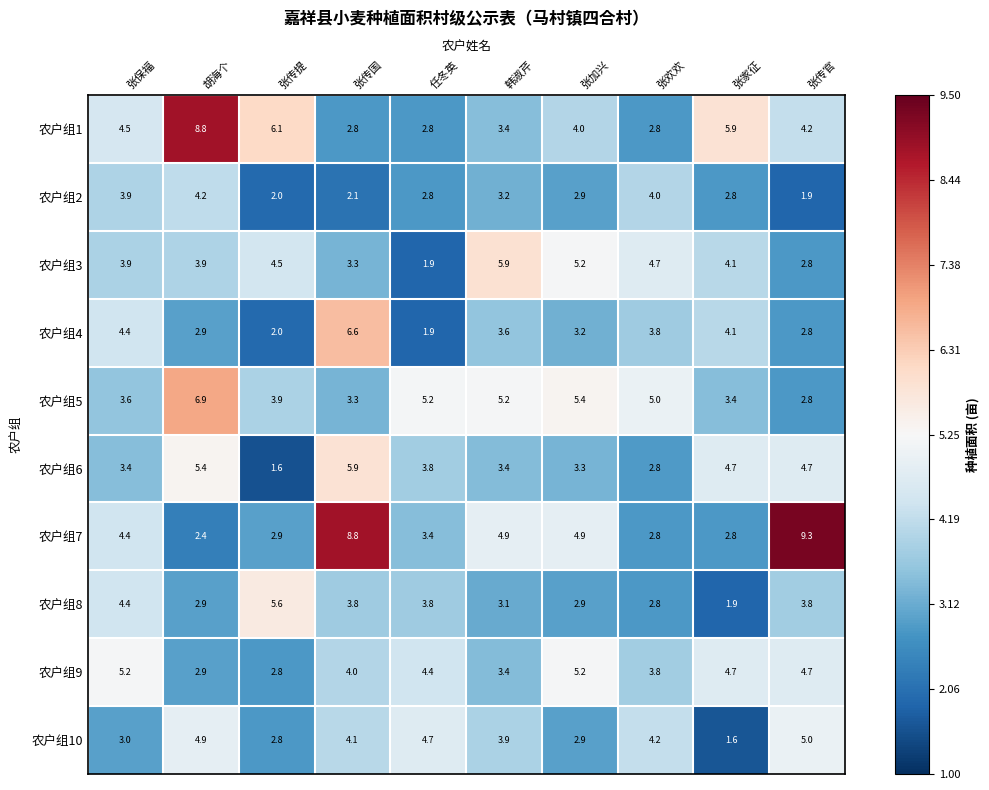

Which series changed the most between 张传提 and 张家征?

农户组8